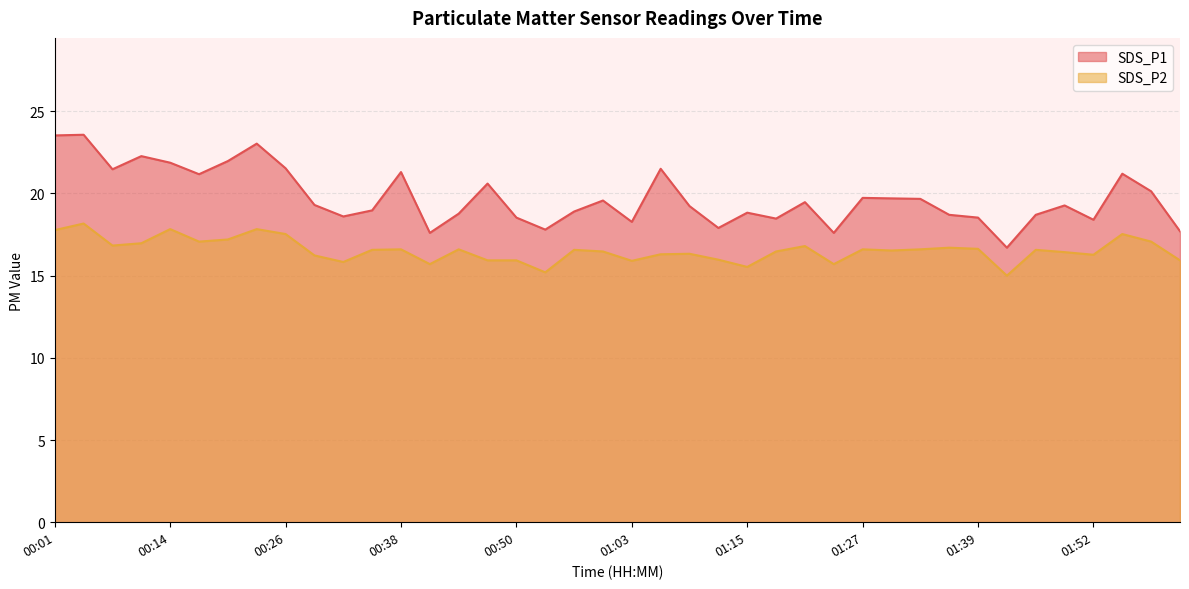

Reading left to right, transcribe all the data shown in this chart.

SDS_P1: 00:01=23.5	00:04=23.6	00:07=21.5	00:11=22.3	00:14=21.9	00:17=21.2	00:20=22.0	00:23=23.0	00:26=21.5	00:29=19.3	00:32=18.6	00:35=19.0	00:38=21.3	00:41=17.6	00:44=18.8	00:47=20.6	00:50=18.5	00:53=17.8	00:56=18.9	00:59=19.6	01:03=18.3	01:06=21.5	01:09=19.2	01:12=17.9	01:15=18.8	01:18=18.5	01:21=19.5	01:24=17.6	01:27=19.7	01:30=19.7	01:33=19.7	01:36=18.7	01:39=18.5	01:42=16.7	01:46=18.7	01:49=19.3	01:52=18.4	01:55=21.2	01:58=20.1	02:01=17.7
SDS_P2: 00:01=17.8	00:04=18.2	00:07=16.8	00:11=17.0	00:14=17.8	00:17=17.1	00:20=17.2	00:23=17.8	00:26=17.5	00:29=16.2	00:32=15.8	00:35=16.6	00:38=16.6	00:41=15.7	00:44=16.6	00:47=15.9	00:50=15.9	00:53=15.2	00:56=16.6	00:59=16.5	01:03=15.9	01:06=16.3	01:09=16.3	01:12=16.0	01:15=15.5	01:18=16.5	01:21=16.8	01:24=15.7	01:27=16.6	01:30=16.5	01:33=16.6	01:36=16.7	01:39=16.6	01:42=15.0	01:46=16.6	01:49=16.4	01:52=16.3	01:55=17.5	01:58=17.1	02:01=15.9